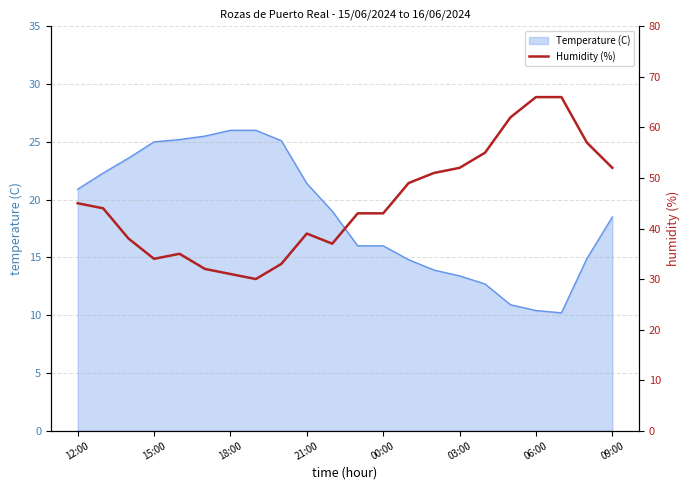

True or false: the data shows 99 at 19.

False